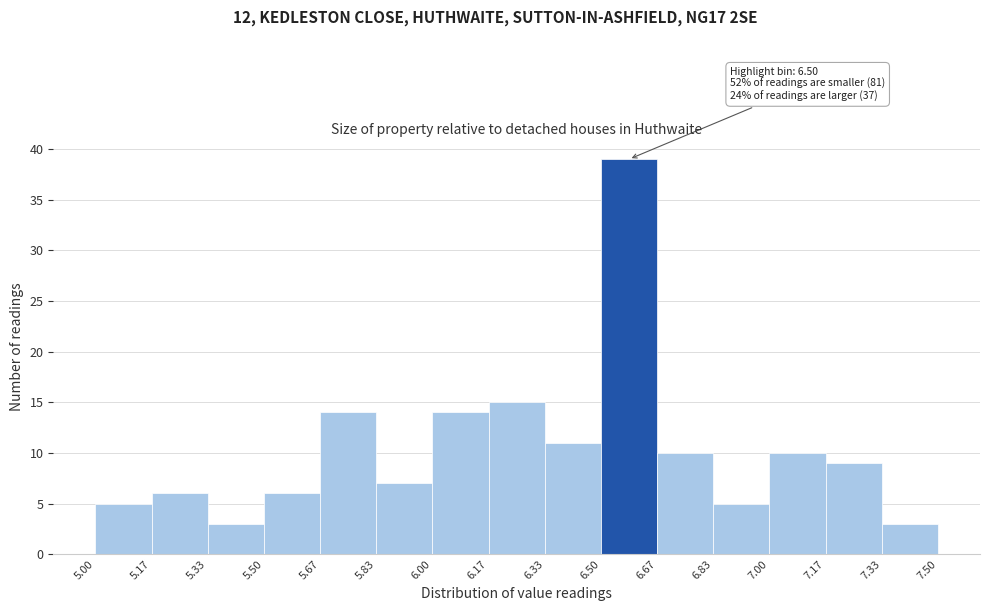

Which range on the x-axis has the tallest bar?

6.50 to 6.67